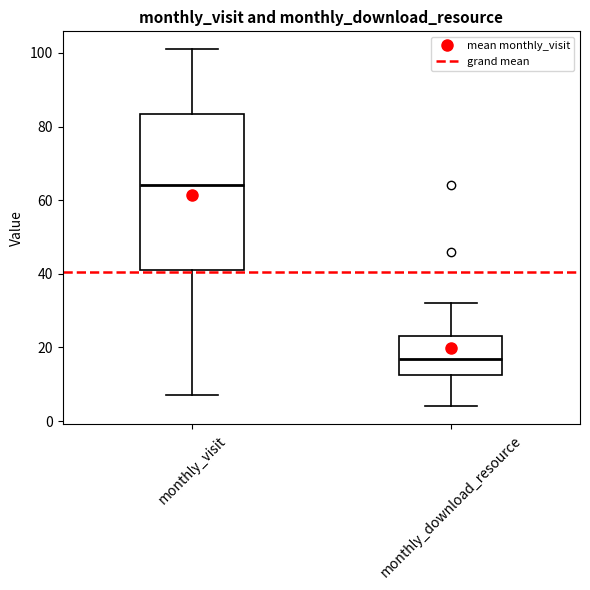

Comparing the boxes themselves (not the whiskers), which one is the tallest?

monthly_visit